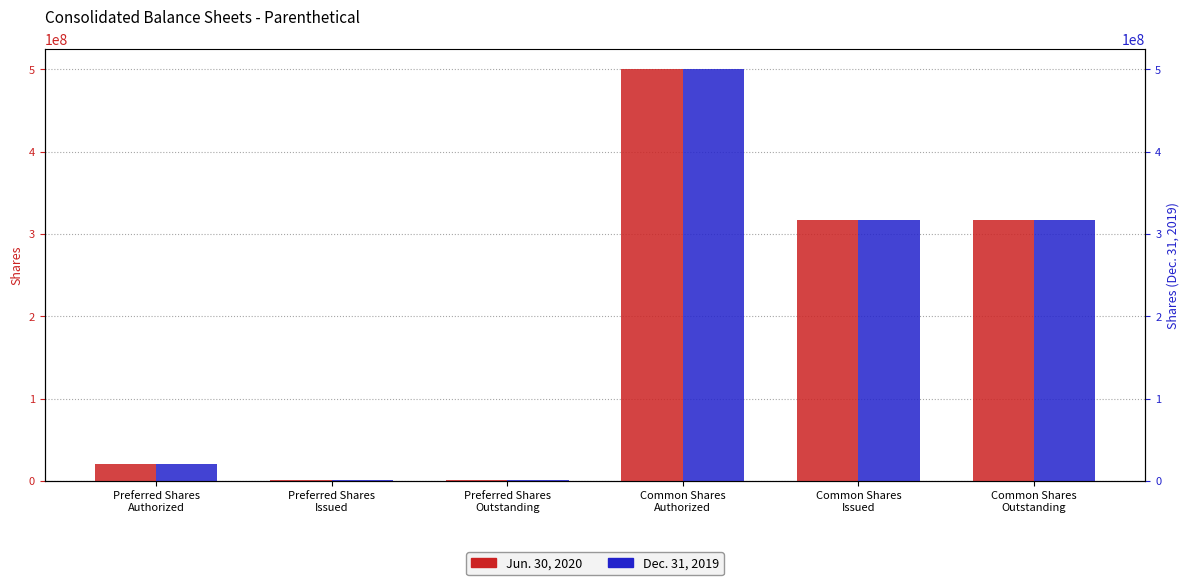

Is the value of Dec. 31, 2019 at Preferred Shares
Outstanding greater than the value of Jun. 30, 2020 at Preferred Shares
Issued?

No